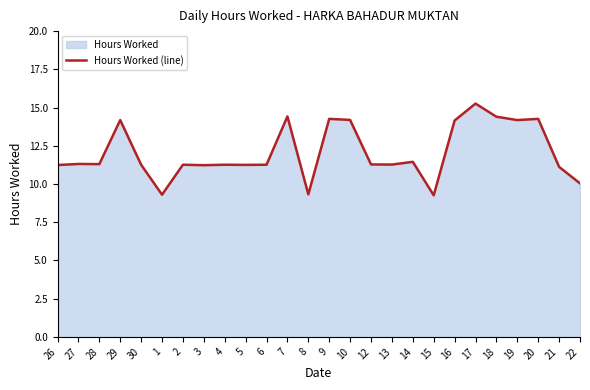

True or false: there are more than 1 points higher than both neighbors.

True